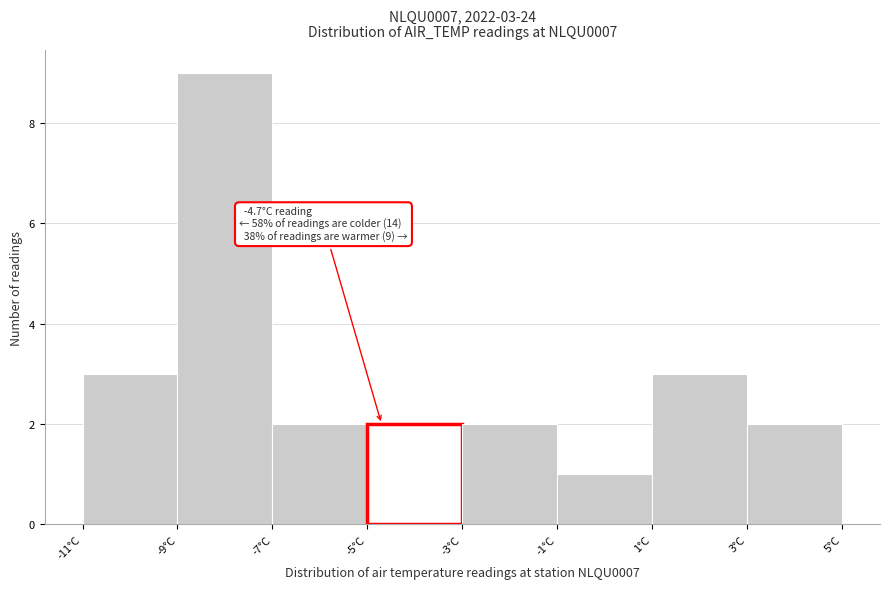

Which range on the x-axis has the tallest bar?

-9 to -7